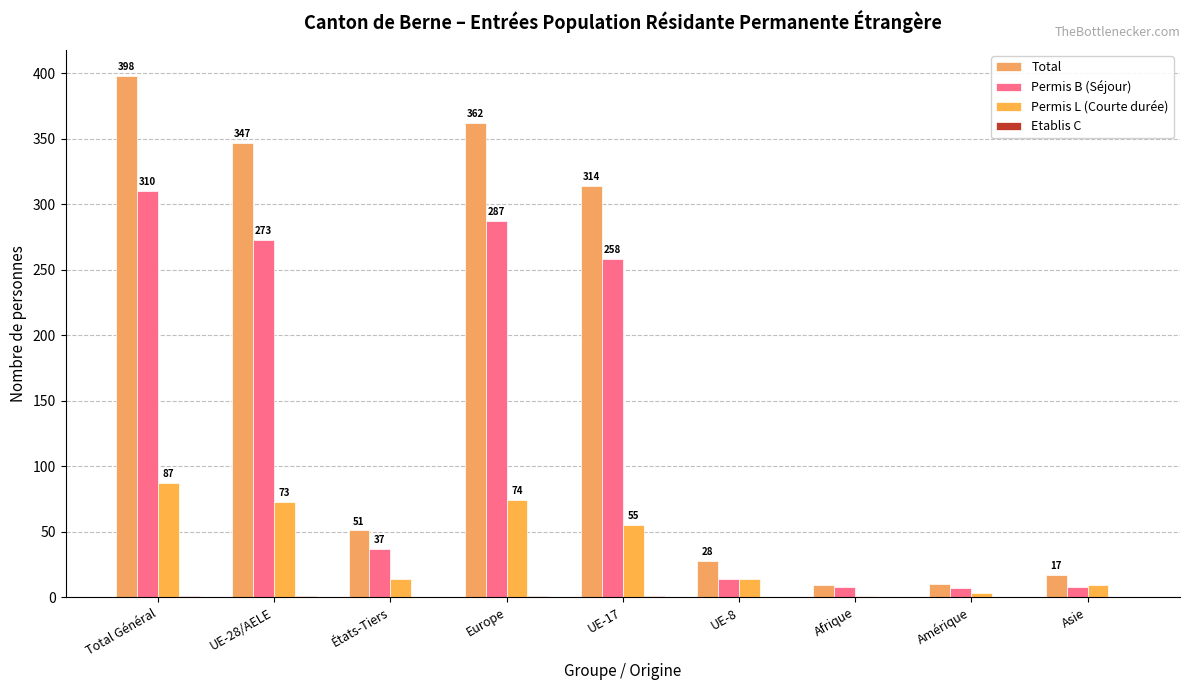

What is the total value across all series at UE-8?

56